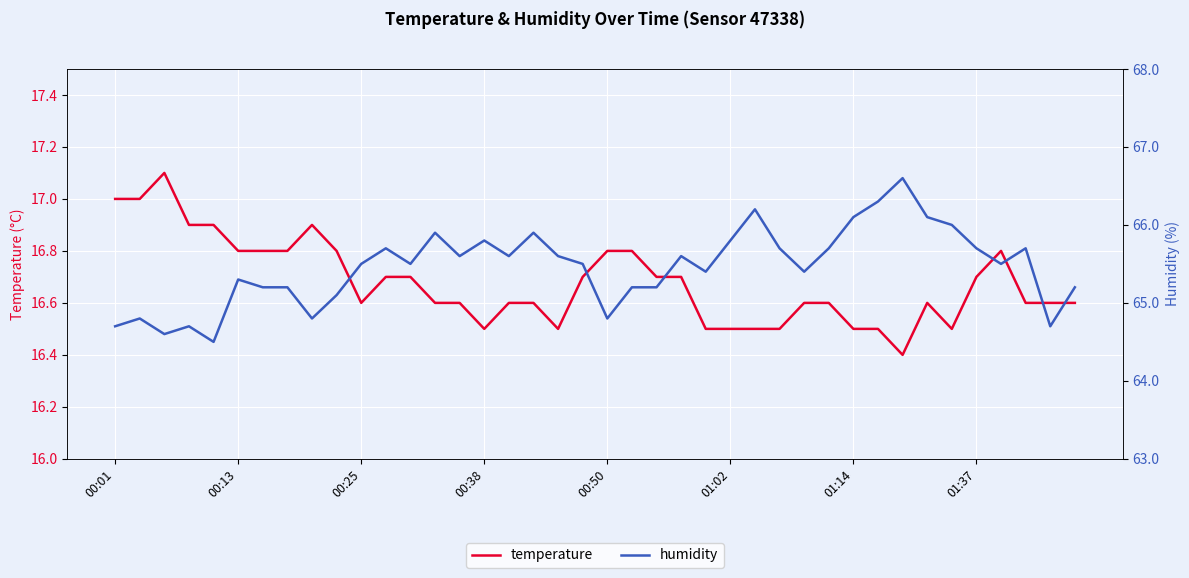

How many data points in humidity are less than 65?

8